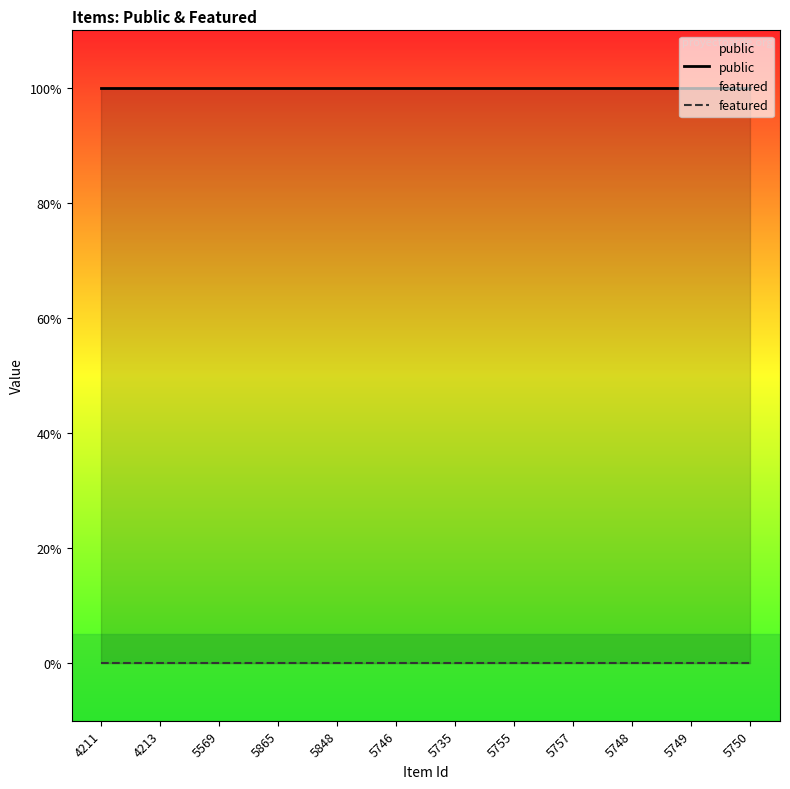

True or false: featured and public cross at least once.

False